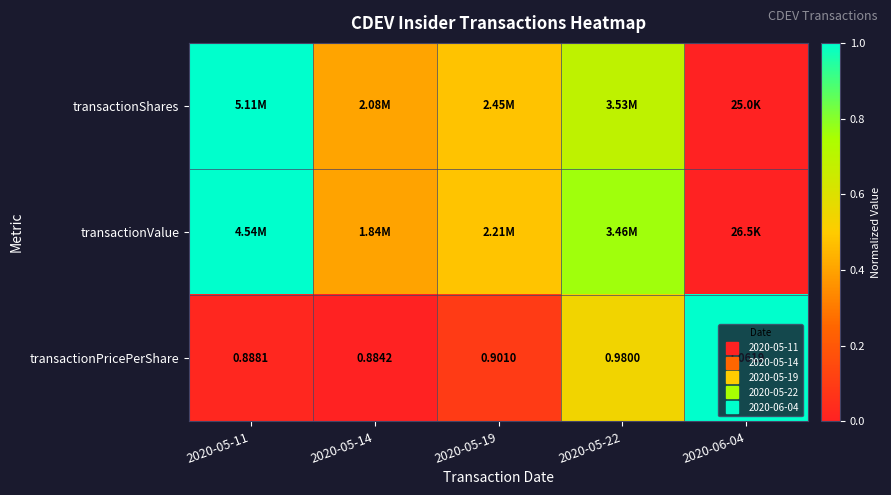

At which category is the sum across all series the highest?

2020-05-11